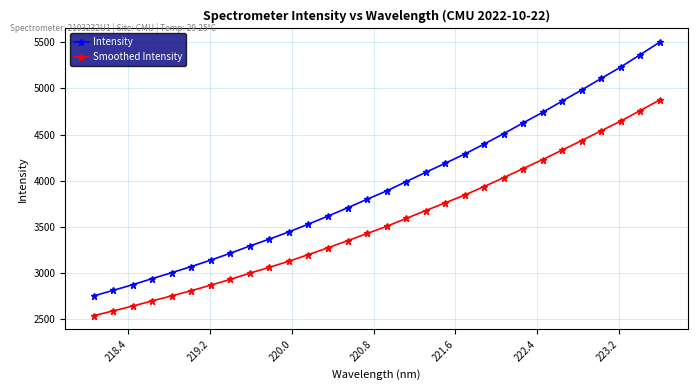

Rank the series by their average value, from highest to lowest.

Intensity, Smoothed Intensity